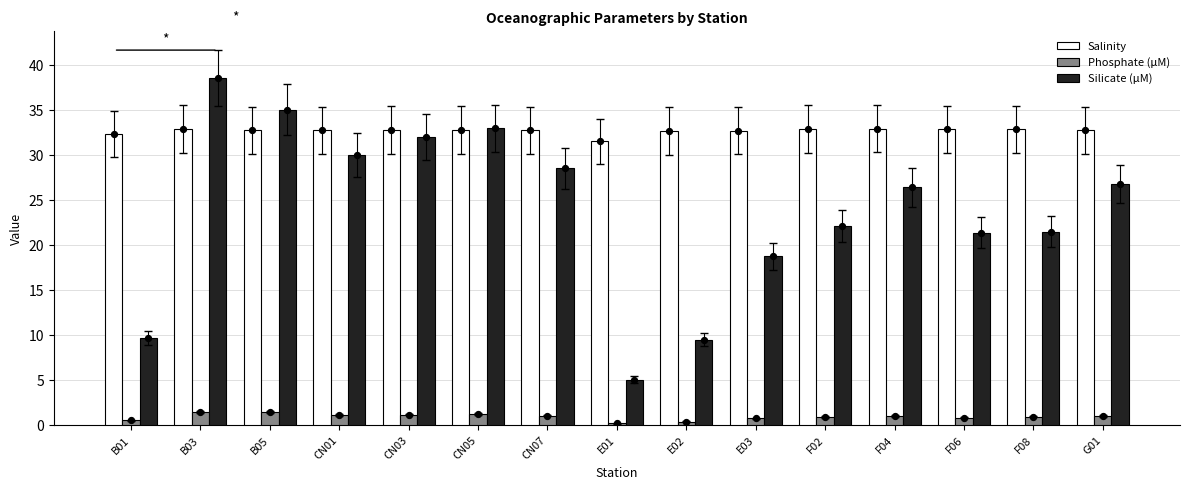

What are all the series names shown in the legend?

Salinity, Phosphate (µM), Silicate (µM)